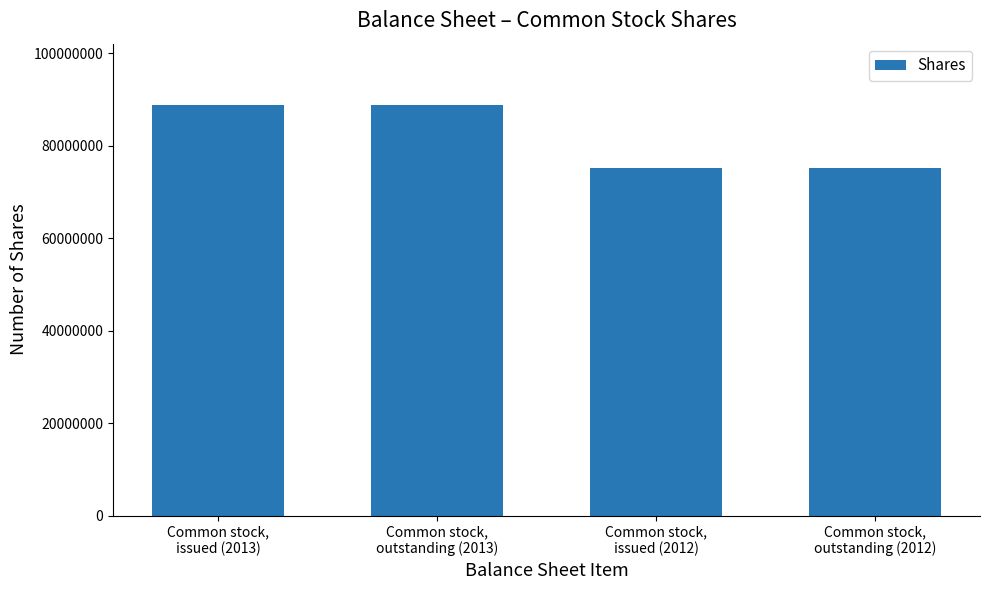

How many categories are shown in the chart?

4